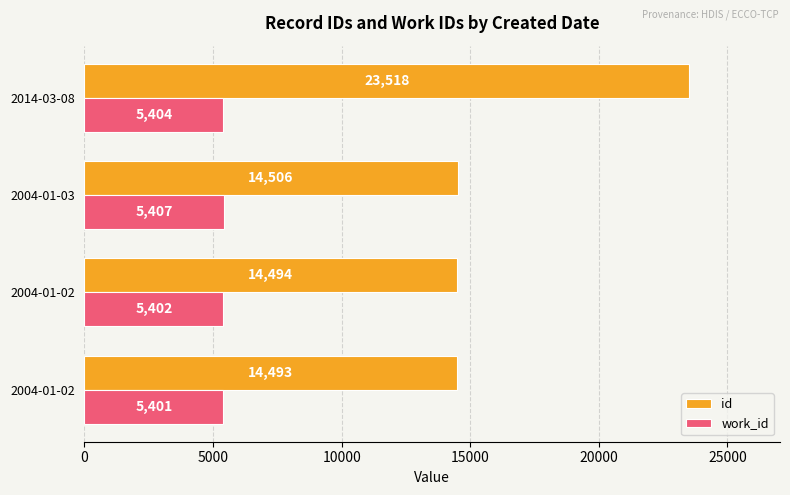

List the series in order of their overall mean, highest first.

id, work_id